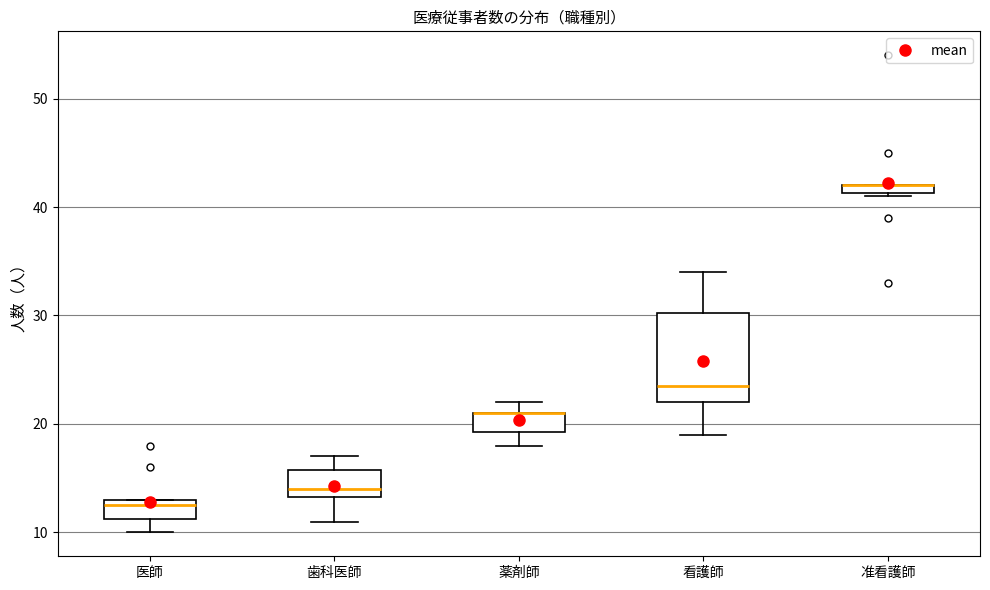

Which box is the tallest, from its lower edge to its upper edge?

看護師